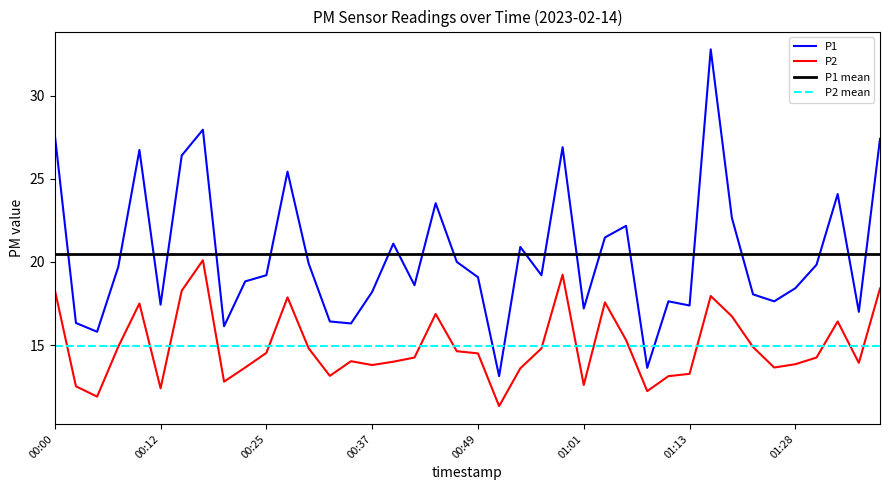

Which category has the highest value across all series?

01:16